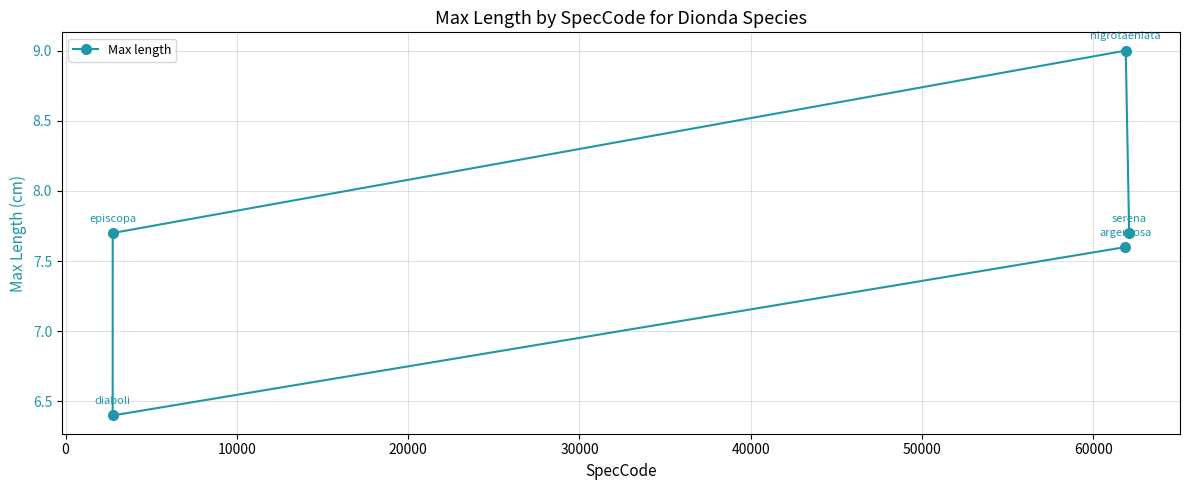

What is the difference between the maximum and minimum values?

2.6